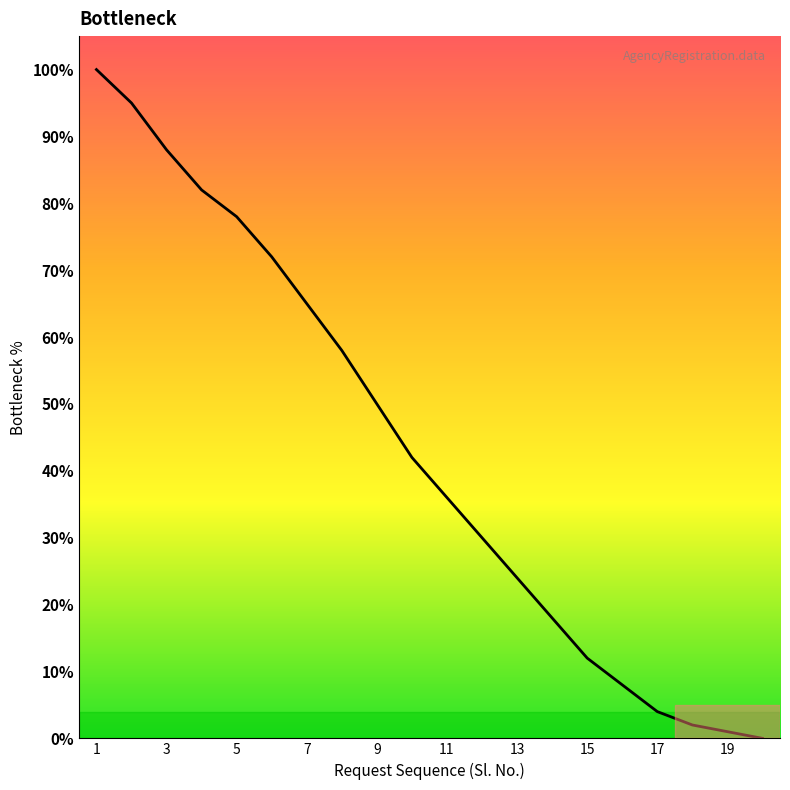

What is the difference between the maximum and minimum values?

100